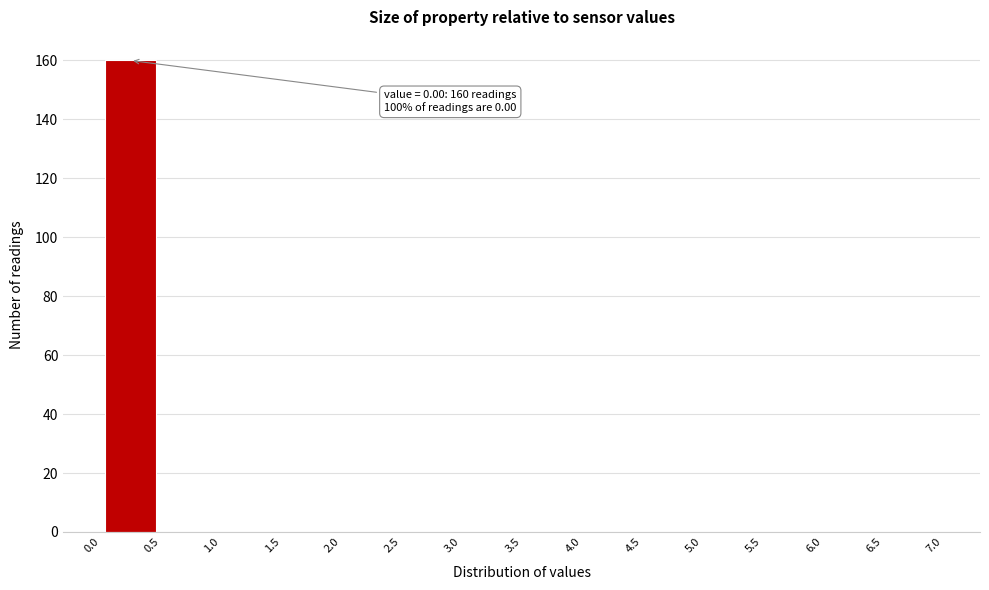

Over which range of the x-axis is the bar tallest?

0.0 to 0.5